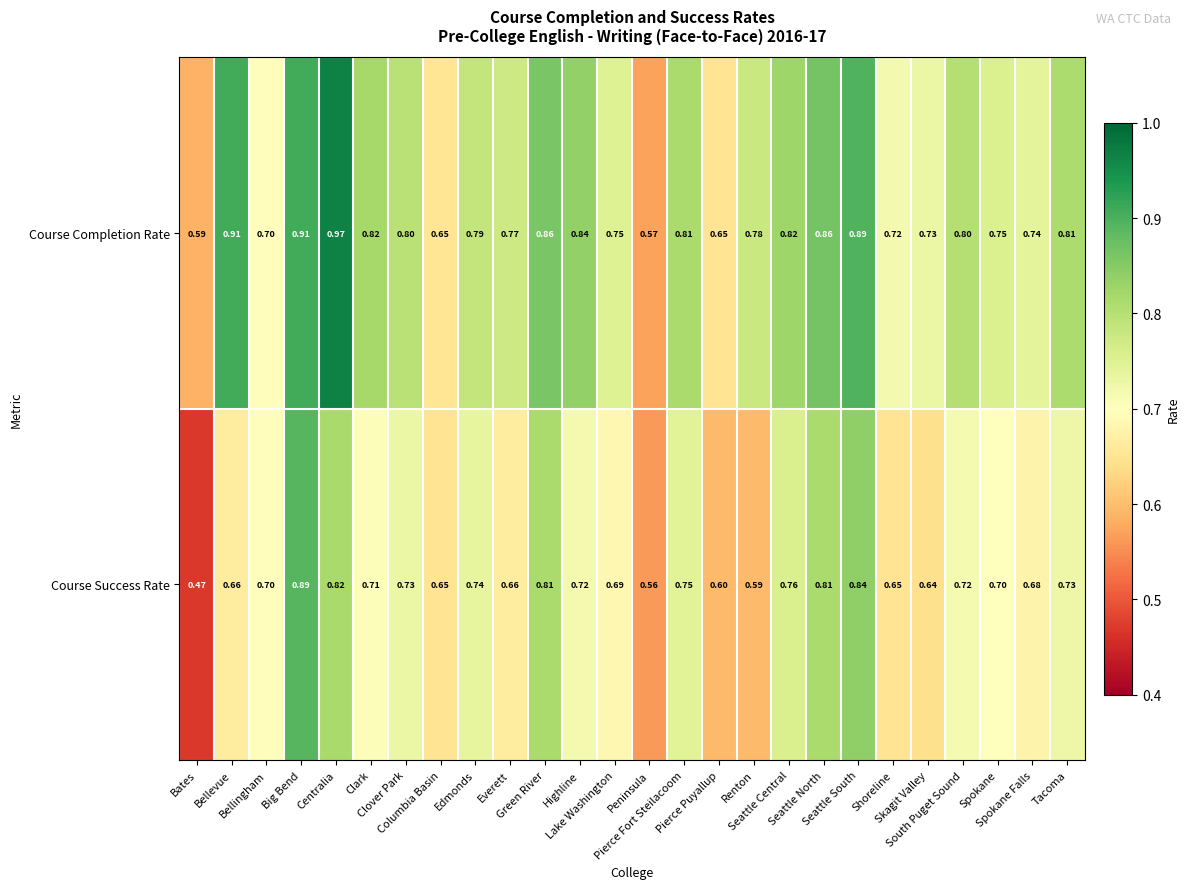

Which series has the widest spread of values?

Course Success Rate